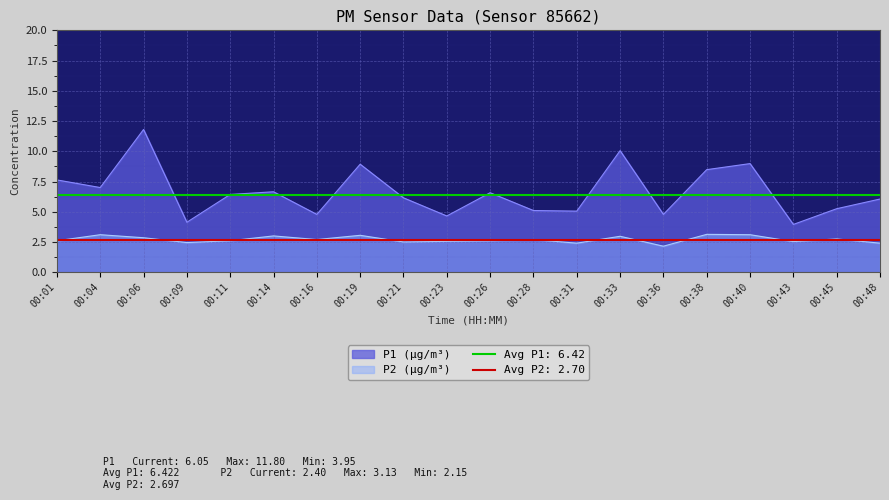

The P2 series shows 1.0 at 00:21. True or false?

False